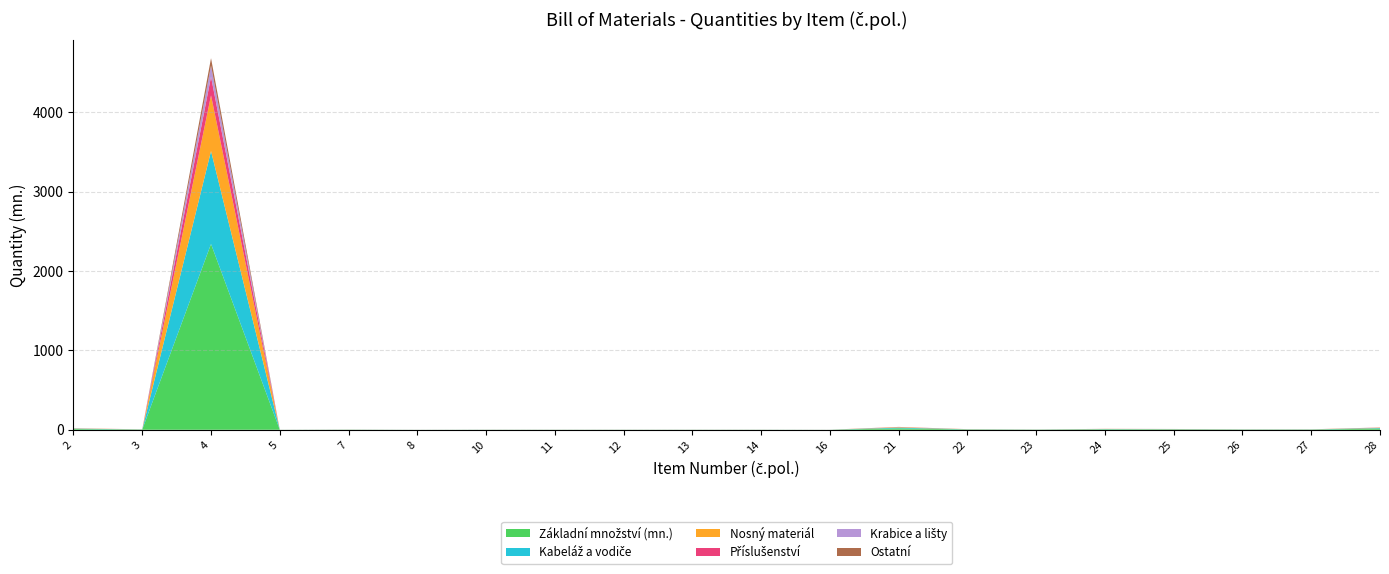

At which category is the sum across all series the highest?

4